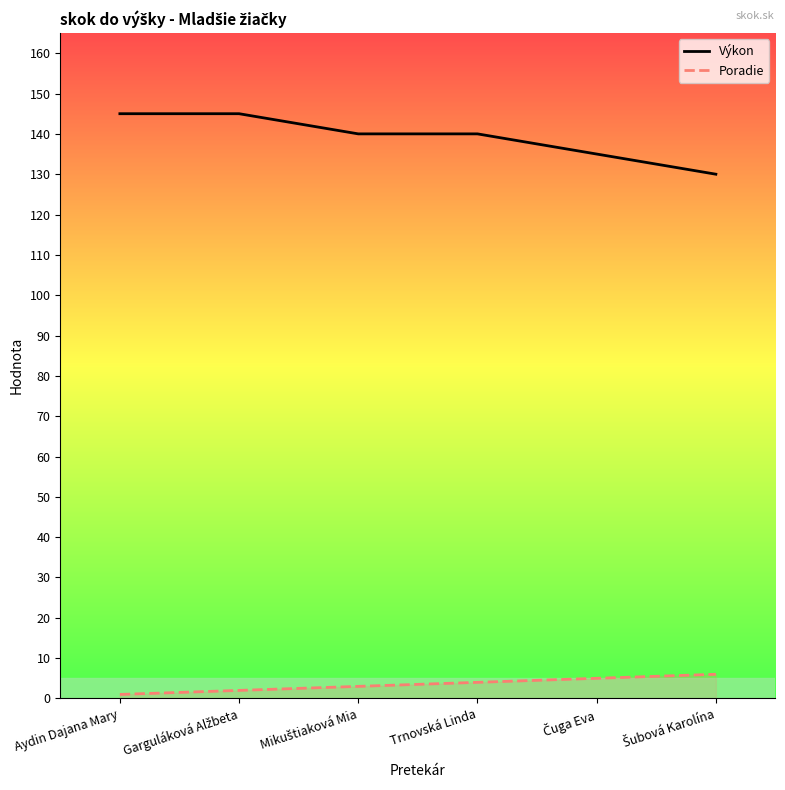

True or false: Poradie and Výkon intersect in this chart.

False